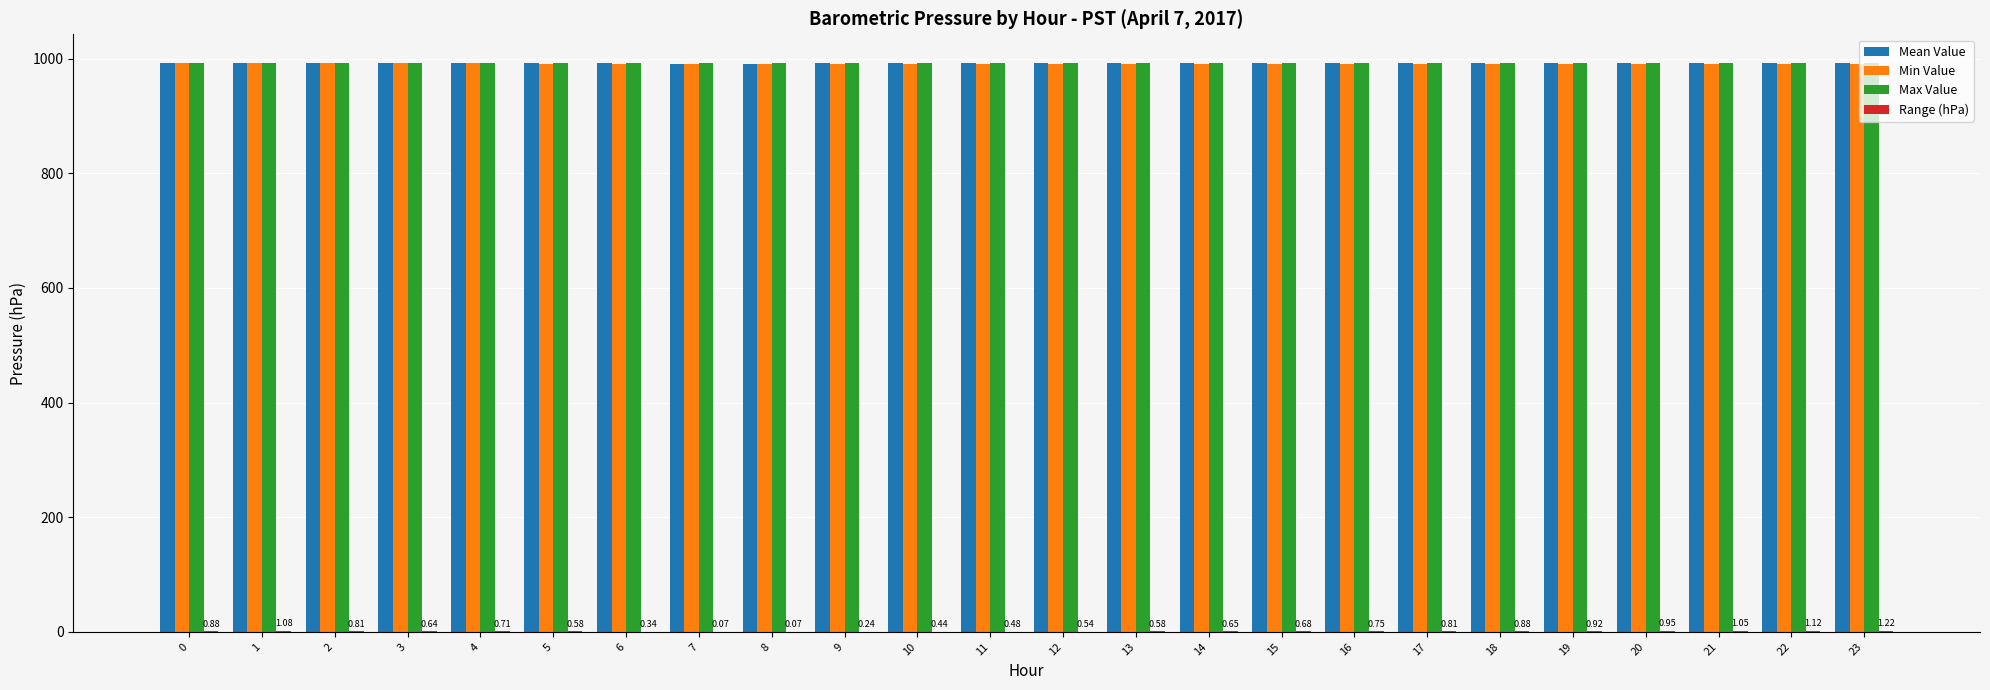

What is the difference between the maximum and second lowest values in the Range (hPa) series?

1.1